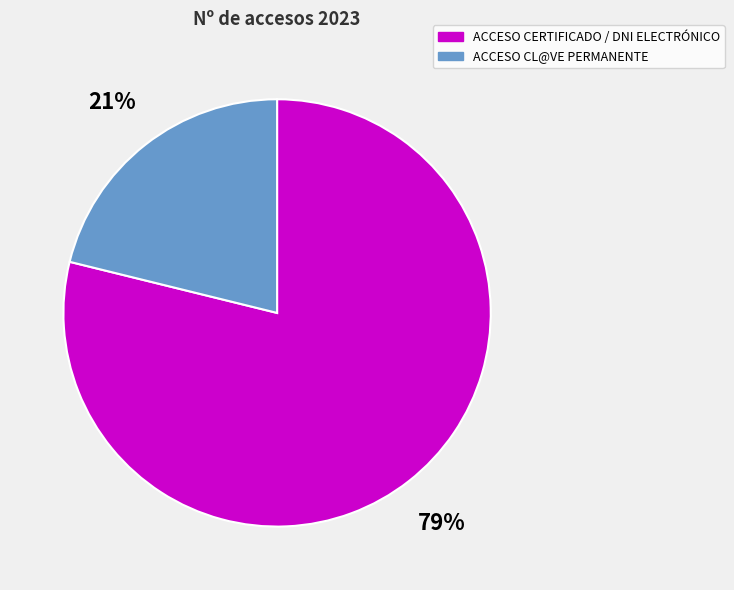

Which category has the biggest portion of the pie?

ACCESO CERTIFICADO / DNI ELECTRÓNICO